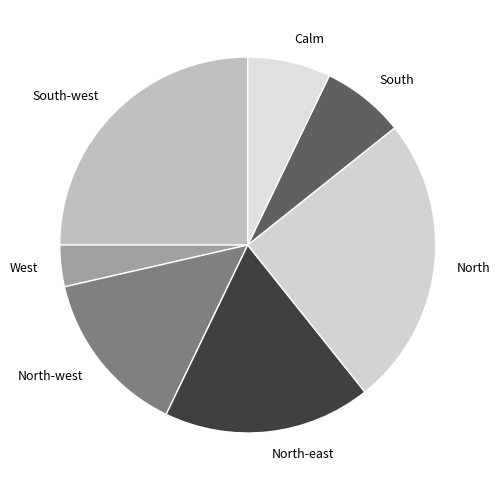

Between North and North-west, which is larger?

North